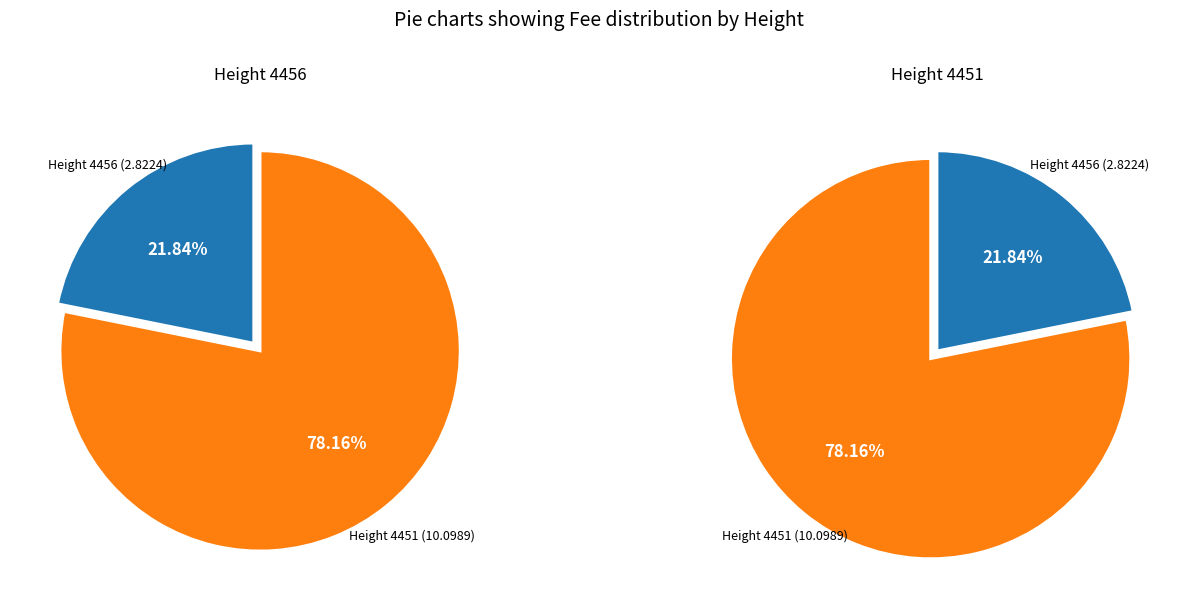

To the nearest percent, what percentage of the pie is 4456?

22%